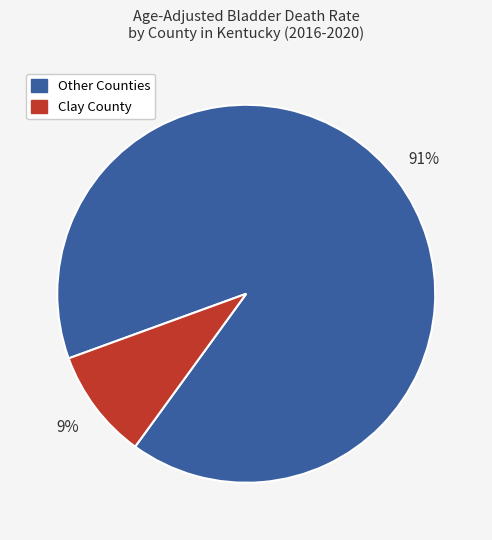

To the nearest percent, what is the average slice percentage?

50%